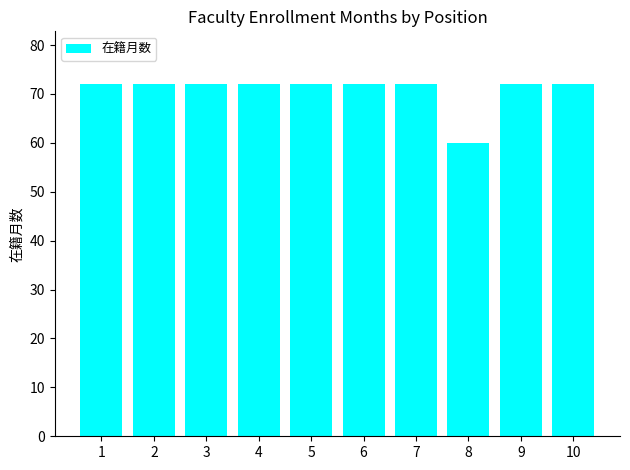

What is the difference between the second highest and minimum values?

12